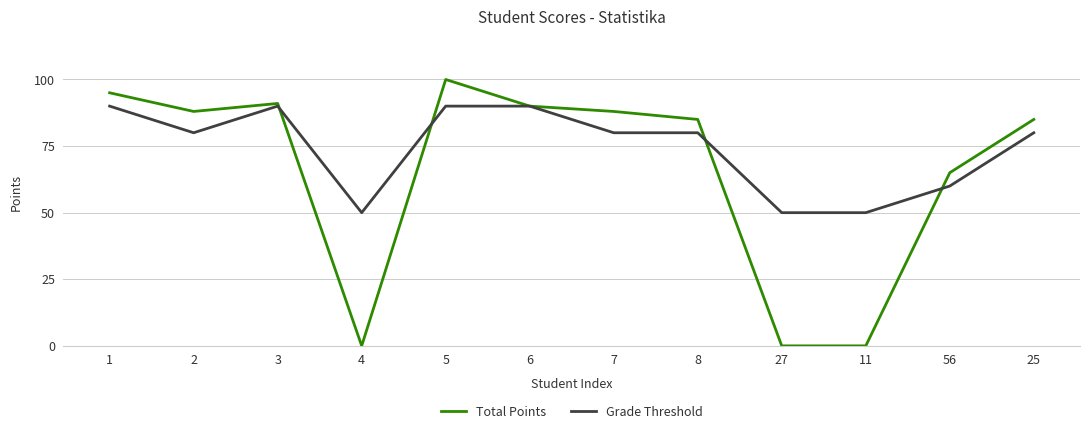

Reading left to right, what are all the values shown in this chart?

Total Points: 1=95	2=88	3=91	4=0	5=100	6=90	7=88	8=85	27=0	11=0	56=65	25=85
Grade Threshold: 1=90	2=80	3=90	4=50	5=90	6=90	7=80	8=80	27=50	11=50	56=60	25=80